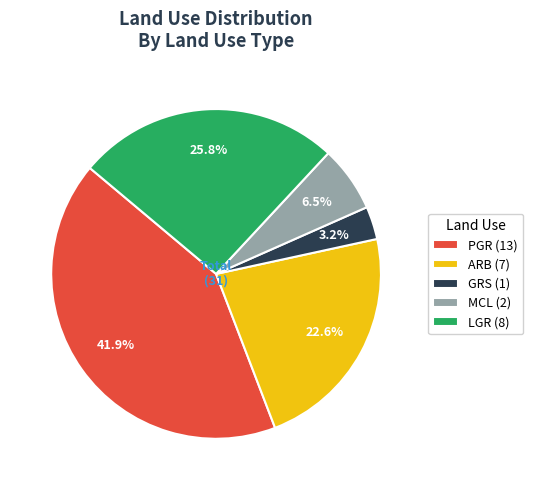

Does any single category account for the majority?

No